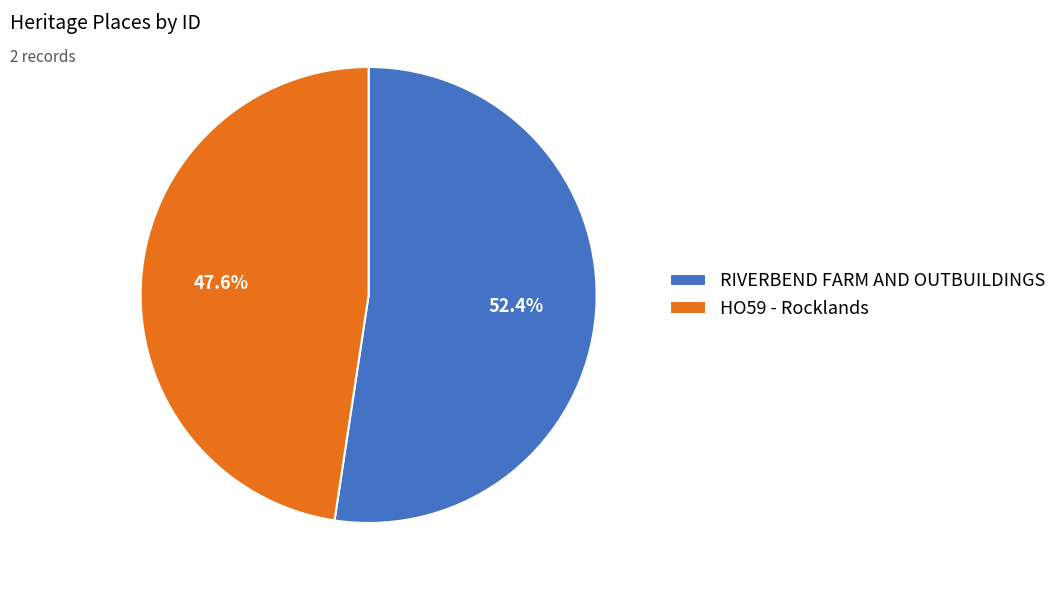

True or false: HO59 - Rocklands accounts for 34% of the total.

False